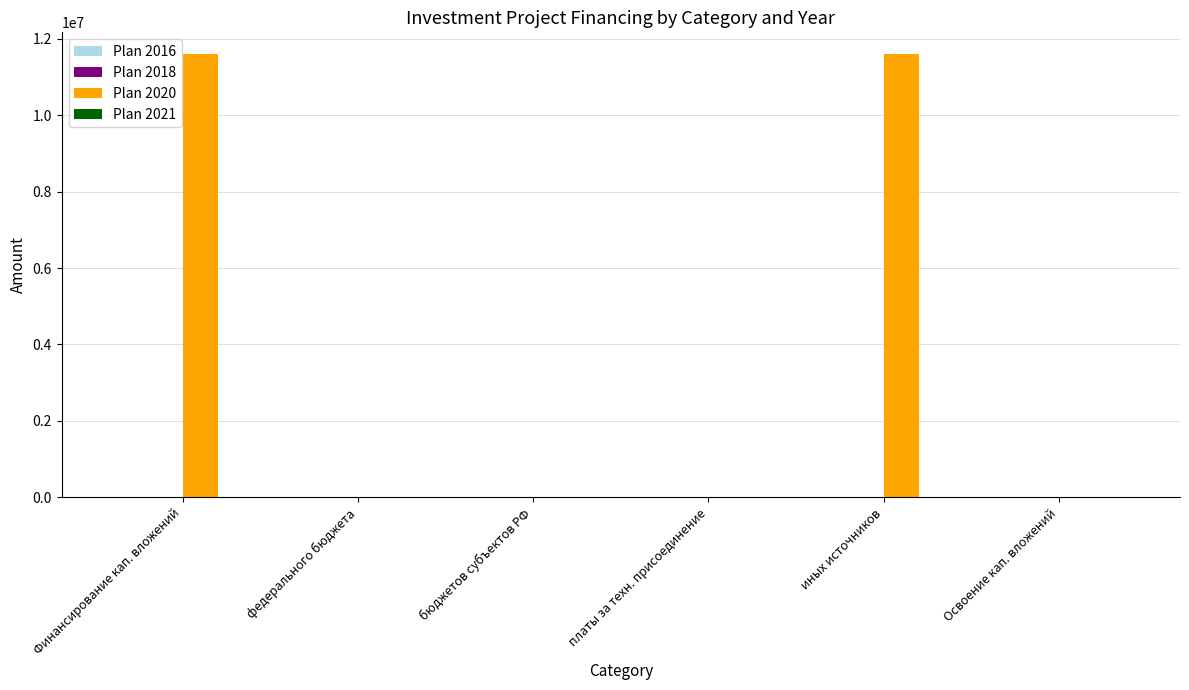

What is the spread (max minus min) of values at Освоение кап. вложений?

0.1